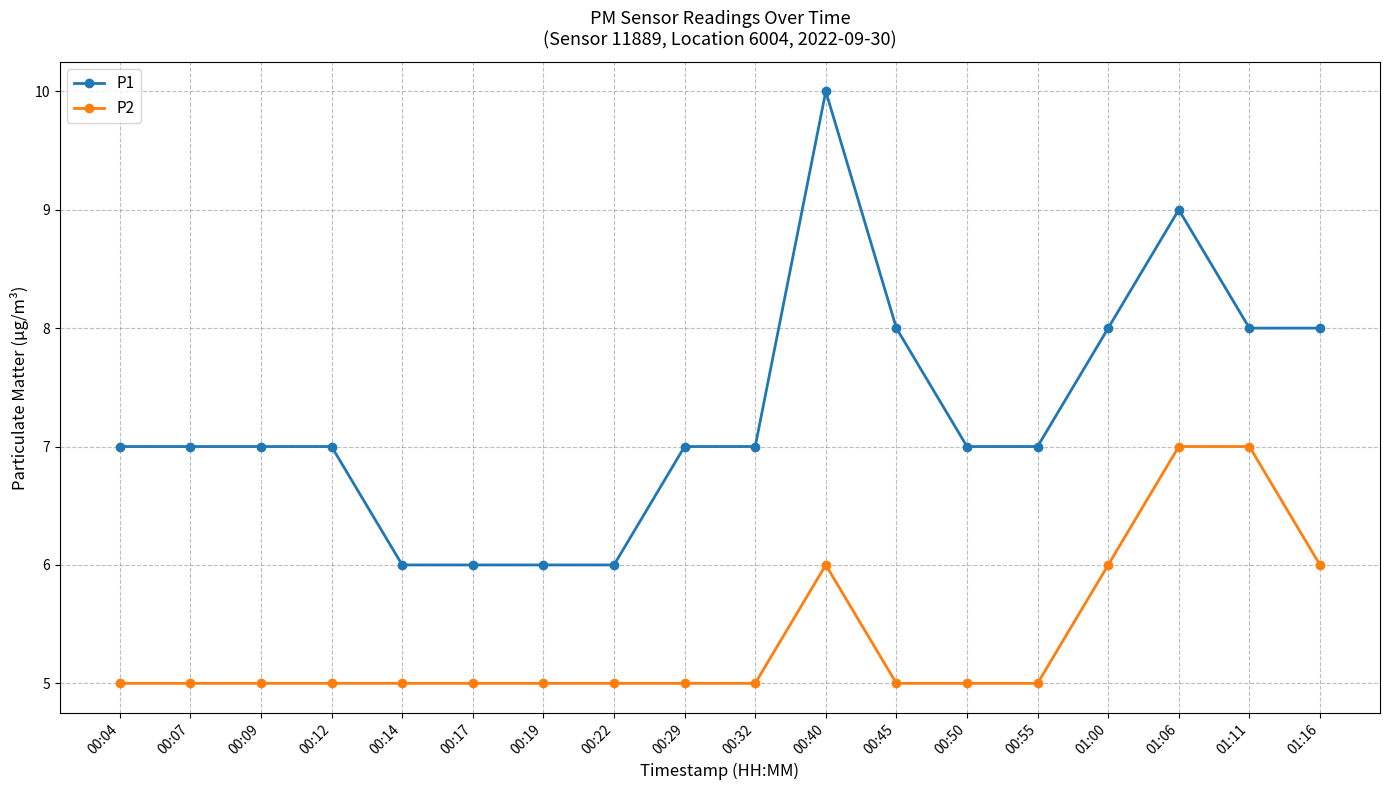

True or false: P2 and P1 intersect in this chart.

False